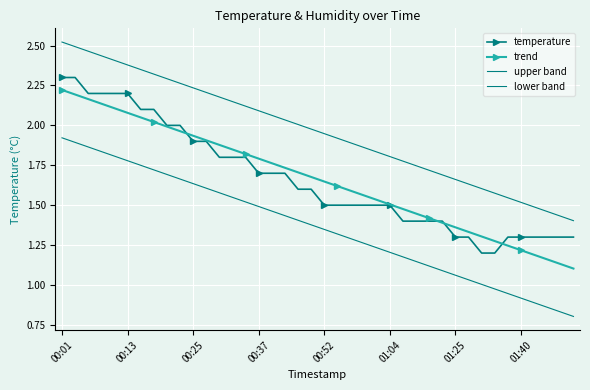

True or false: temperature and lower band cross at least once.

False